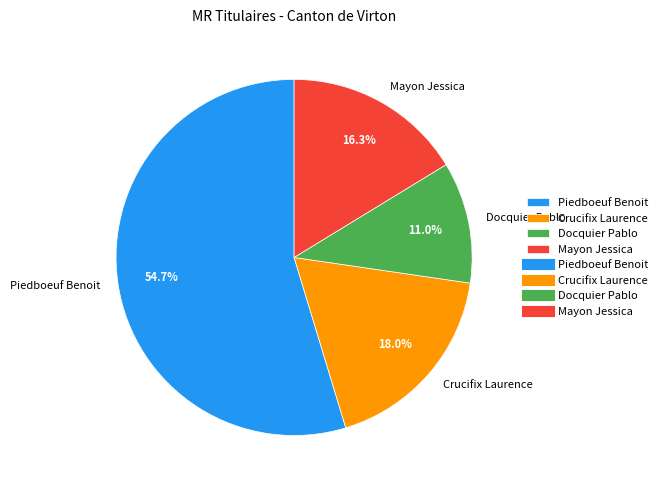

How many slices are in this pie chart?

4